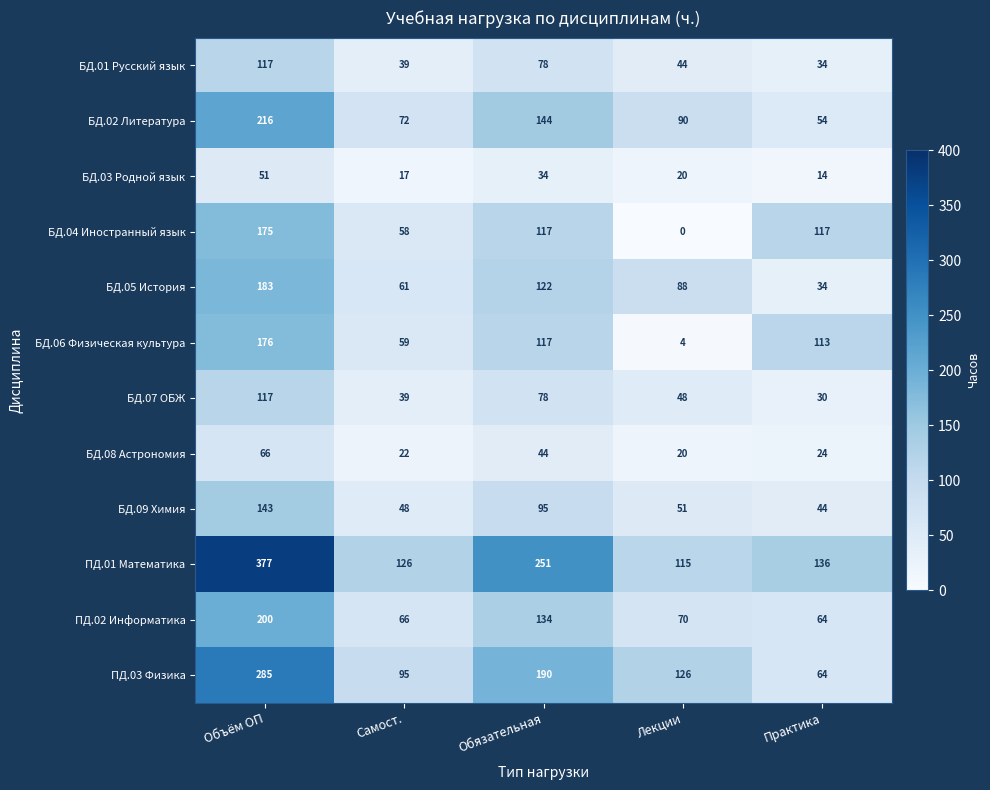

Between Обязательная and Практика, which series saw the biggest shift?

ПД.03 Физика